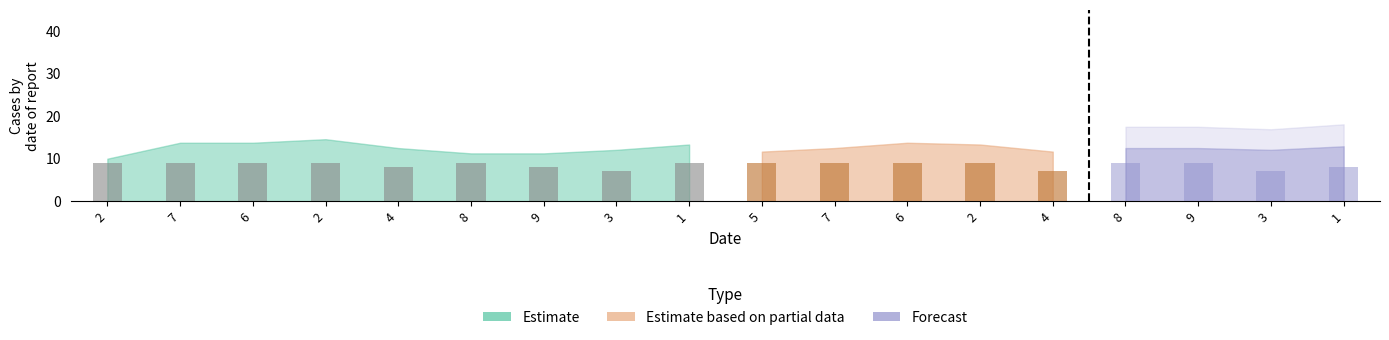

The value of col_4 at 3 is 10. True or false?

False